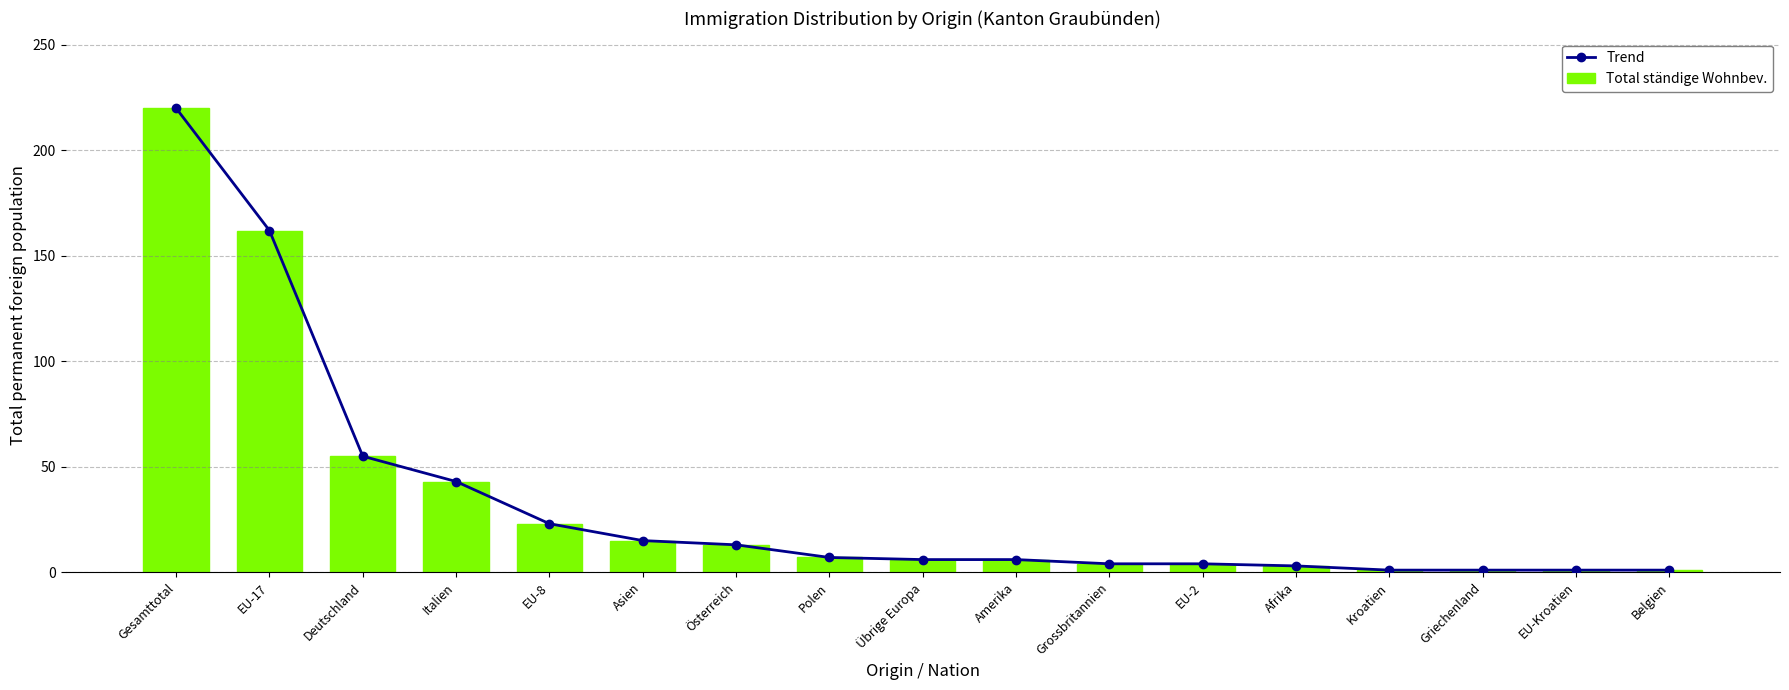

Reading left to right, what are all the values shown in this chart?

Trend: 220	162	55	43	23	15	13	7	6	6	4	4	3	1	1	1	1
Total ständige Wohnbev.: 220	162	55	43	23	15	13	7	6	6	4	4	3	1	1	1	1